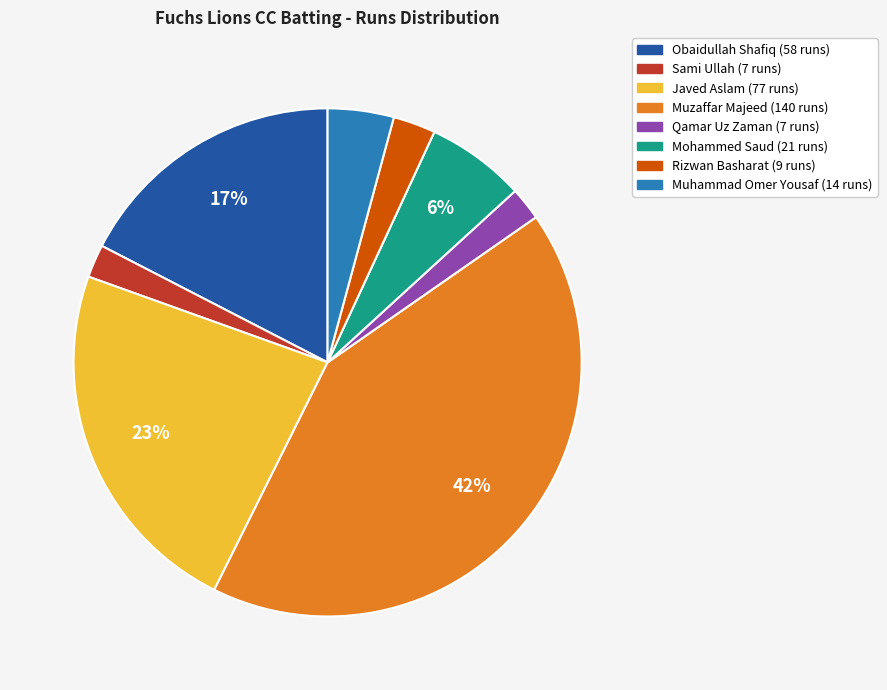

To the nearest percent, what is the average slice percentage?

12%